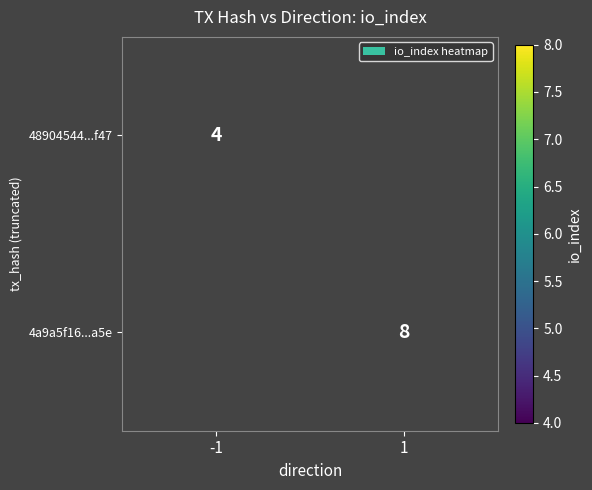

The 48904544...f47 series shows 4 at -1. True or false?

True